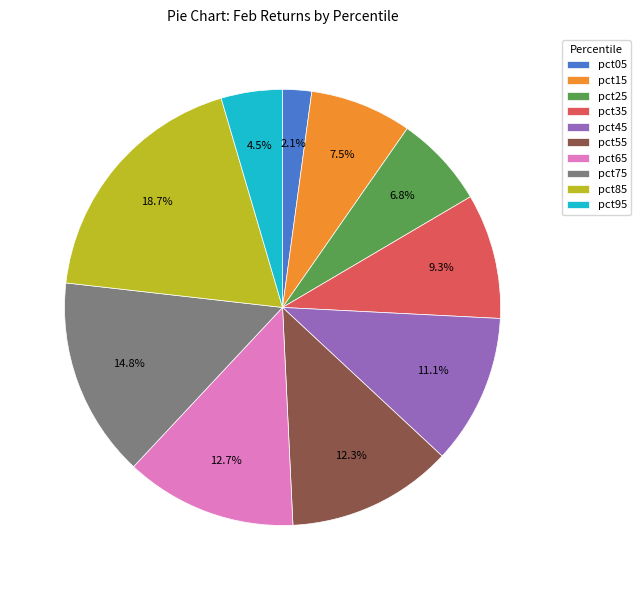

To the nearest percent, what is the difference between the pct45 and pct65 slice percentages?

2%